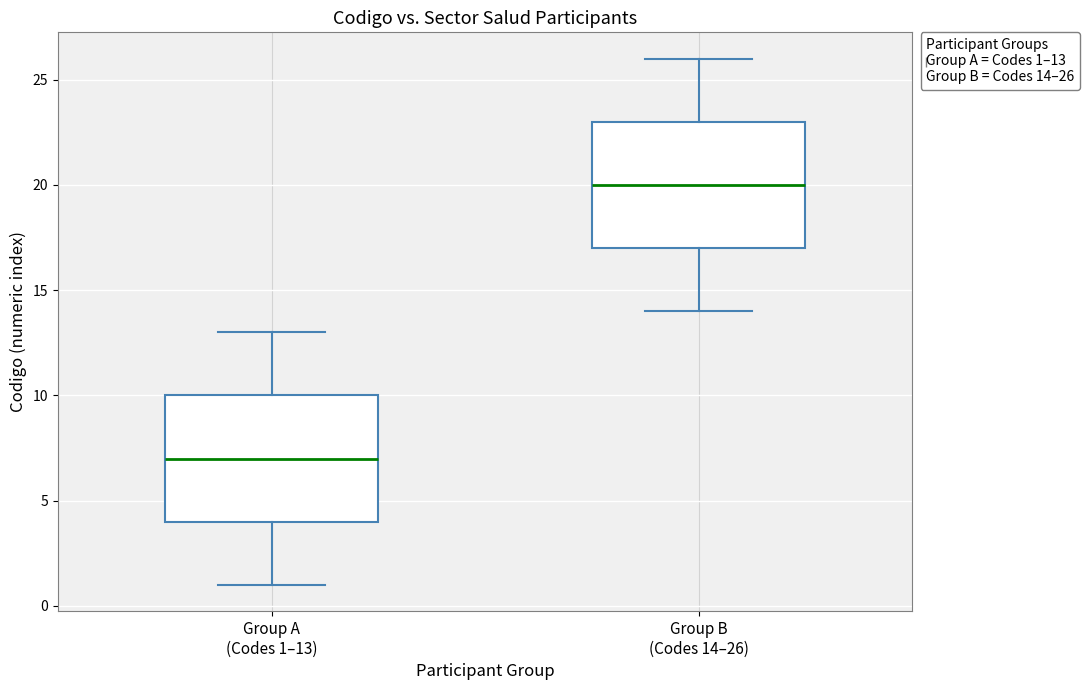

Where does the median line of the box for Group B (Codes 14–26) sit on the y-axis? The values are not printed on the chart, so give them approximately, as read against the axis.

20